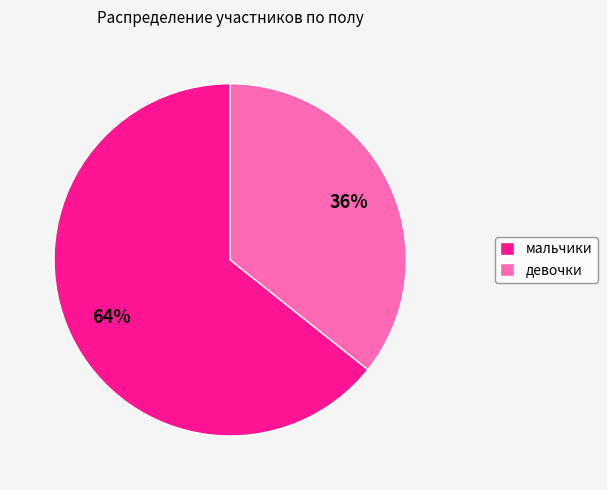

How many segments does this pie chart have?

2